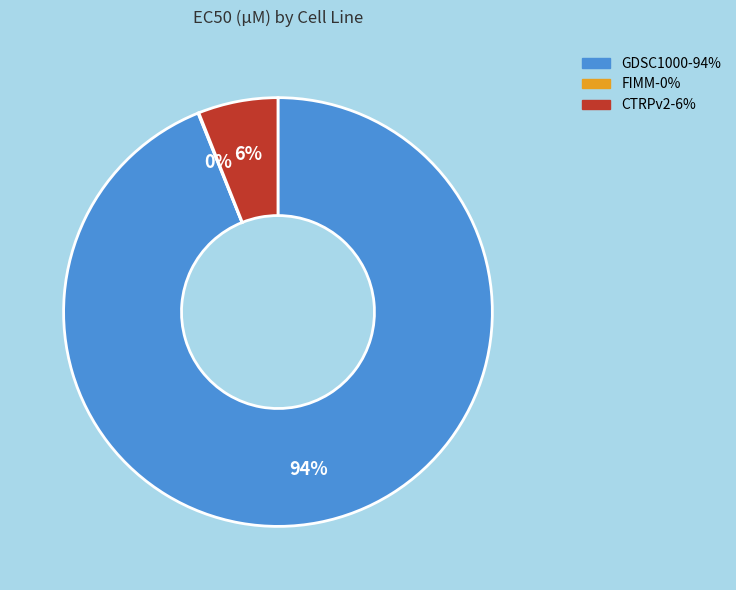

Which category has the biggest portion of the pie?

GDSC1000